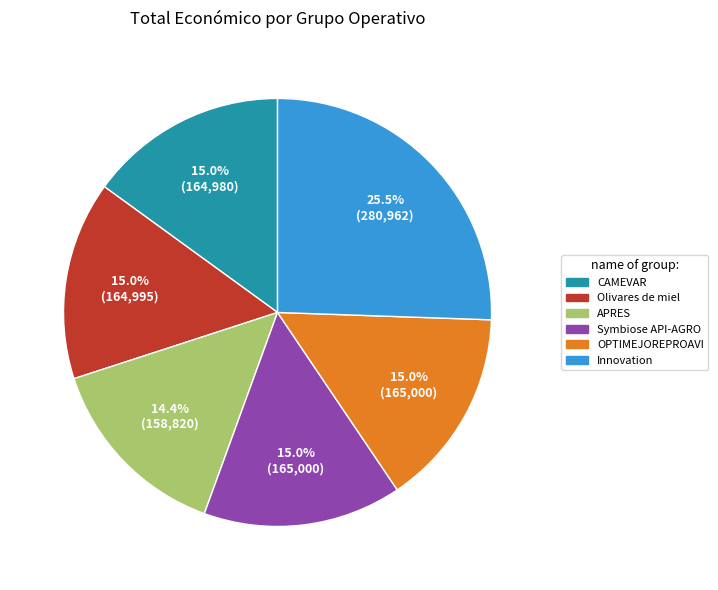

Is there any slice that represents more than half of the pie?

No